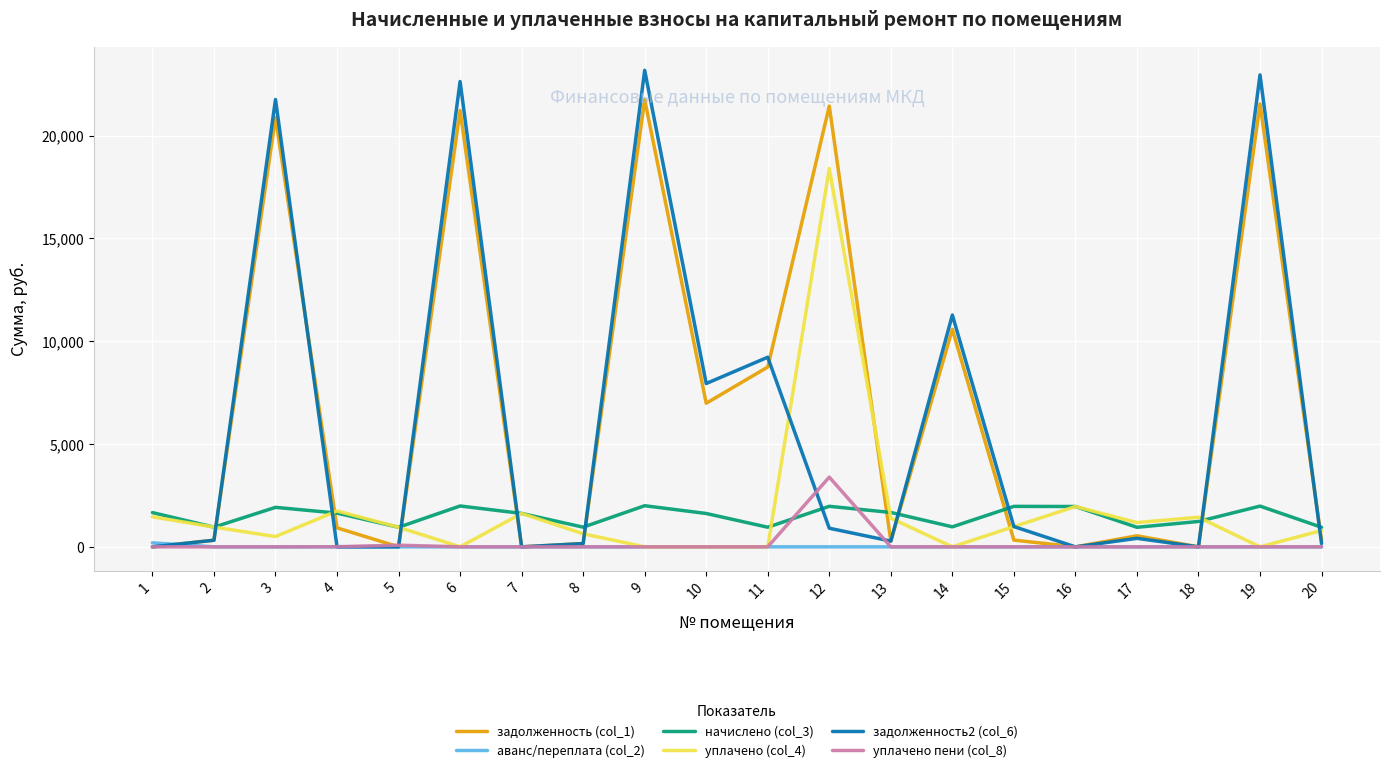

Which series has the widest spread of values?

задолженность2 (col_6)